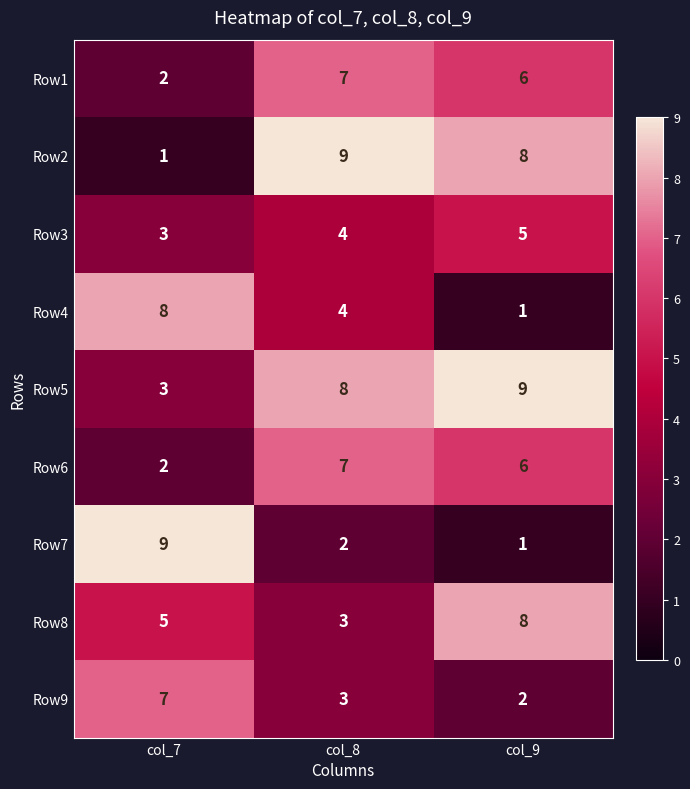

What is the maximum value for Row9?

7